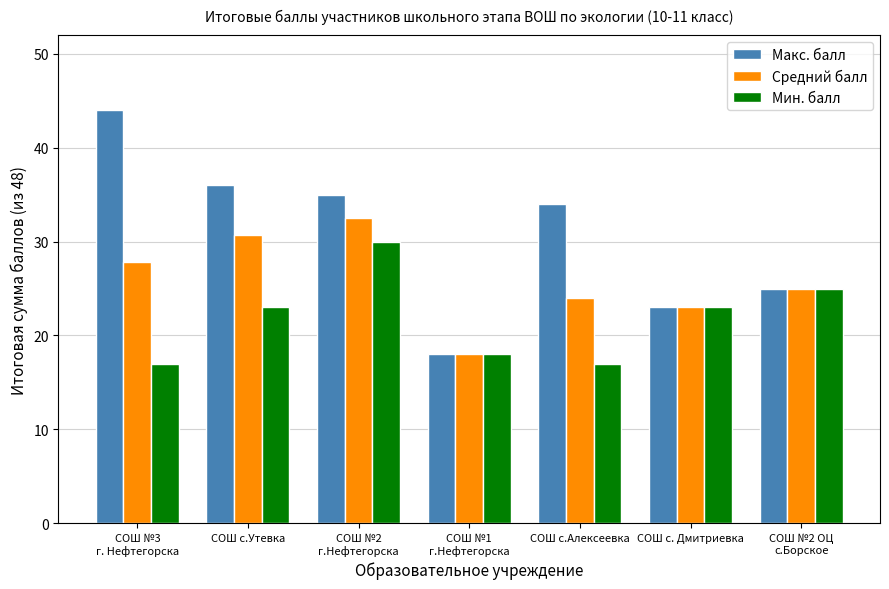

The Средний балл series shows 42.0 at СОШ №3
г. Нефтегорска. True or false?

False